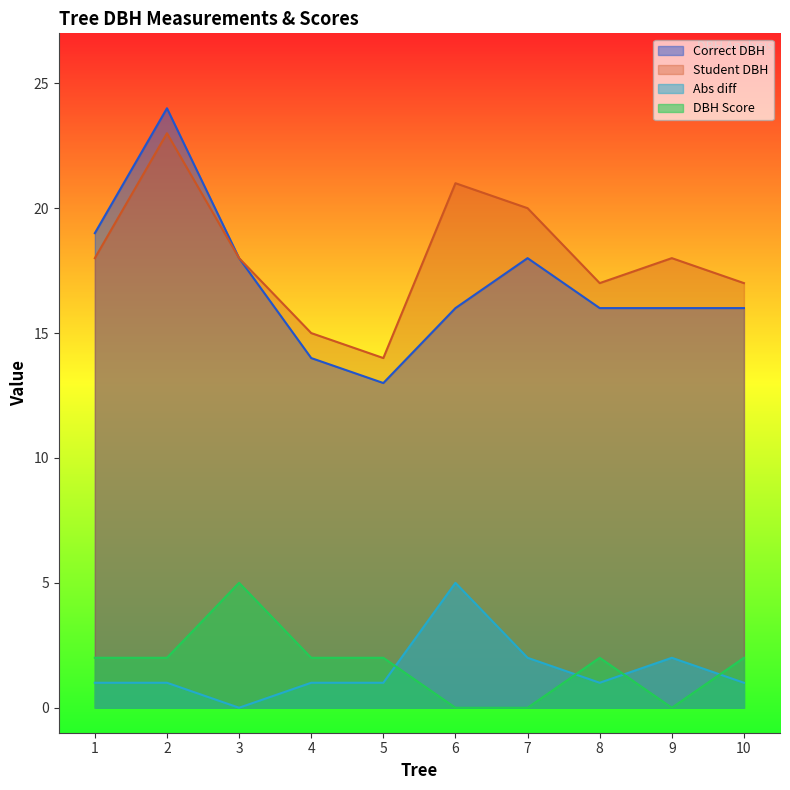

What is the total value across all series at 9?

36